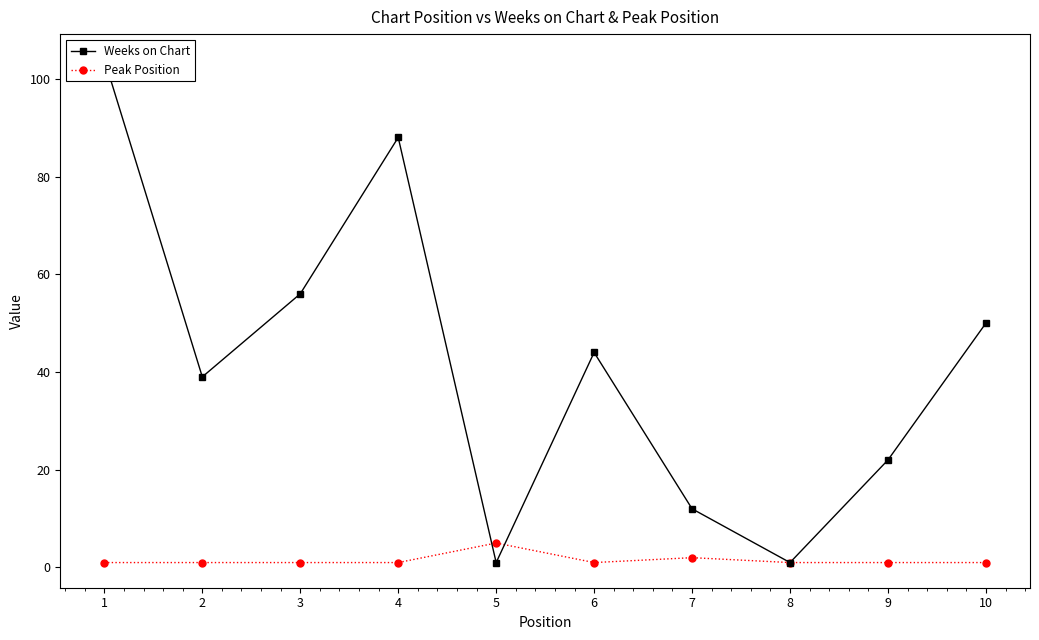

What is the value of the Weeks on Chart point at the 9th from the left?

22